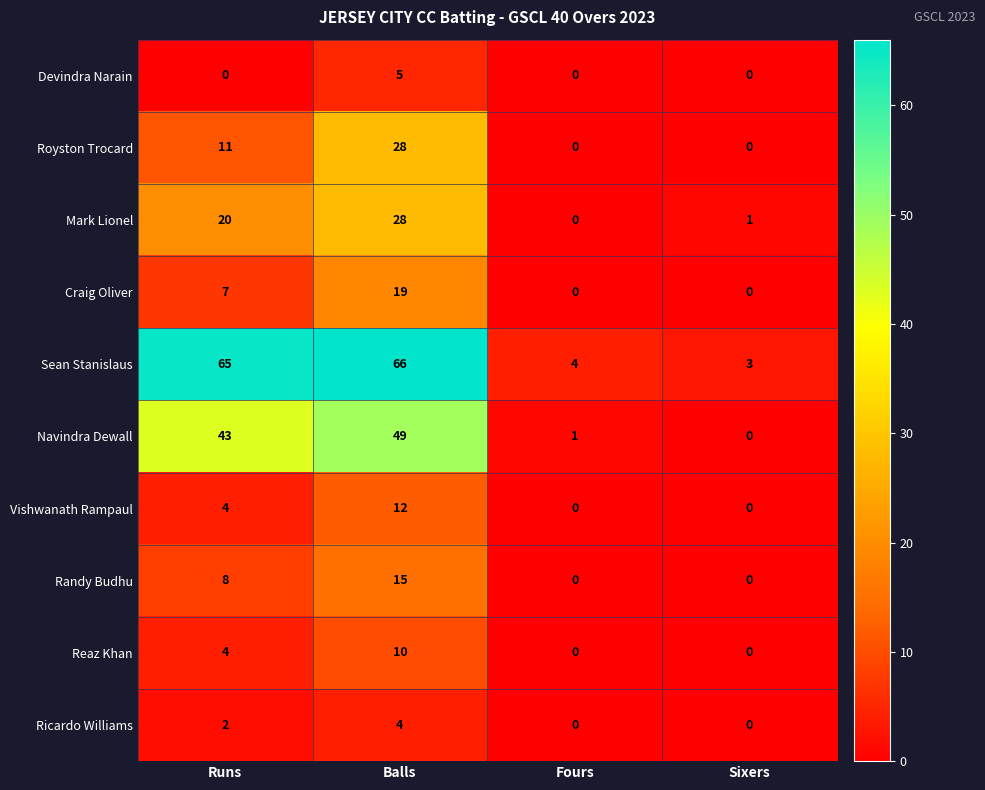

What is the greatest value displayed?

66